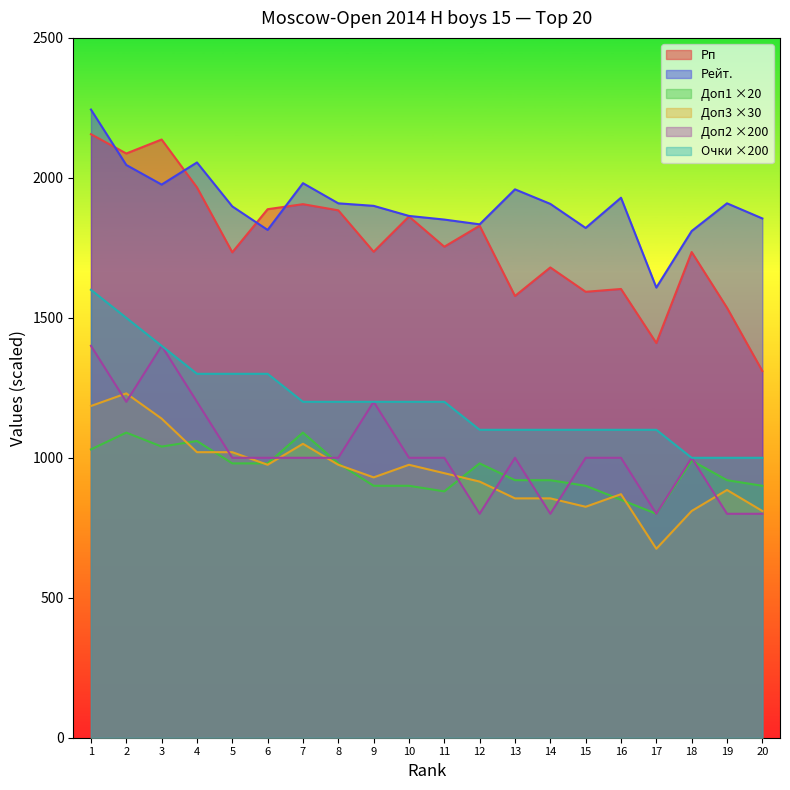

How many lines are shown in the chart?

6